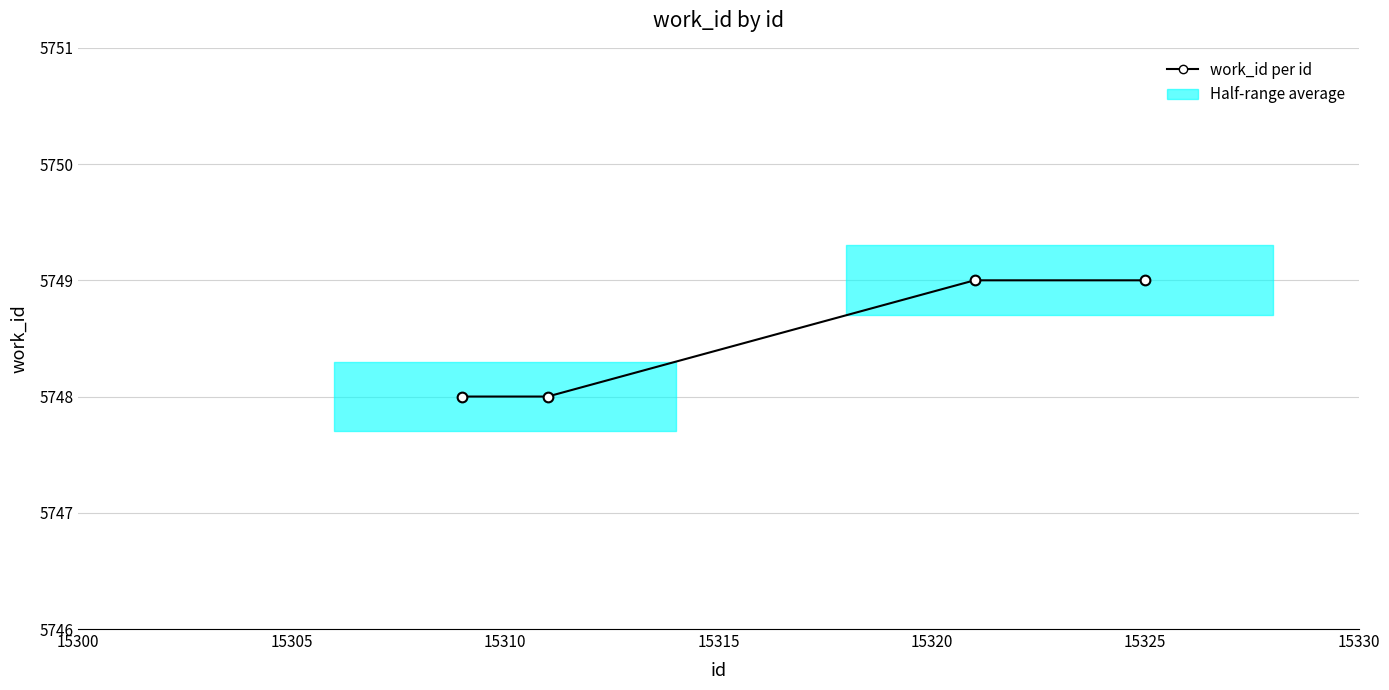

Approximately how many times larger is the value at 15305 compared to 15310?

1.0